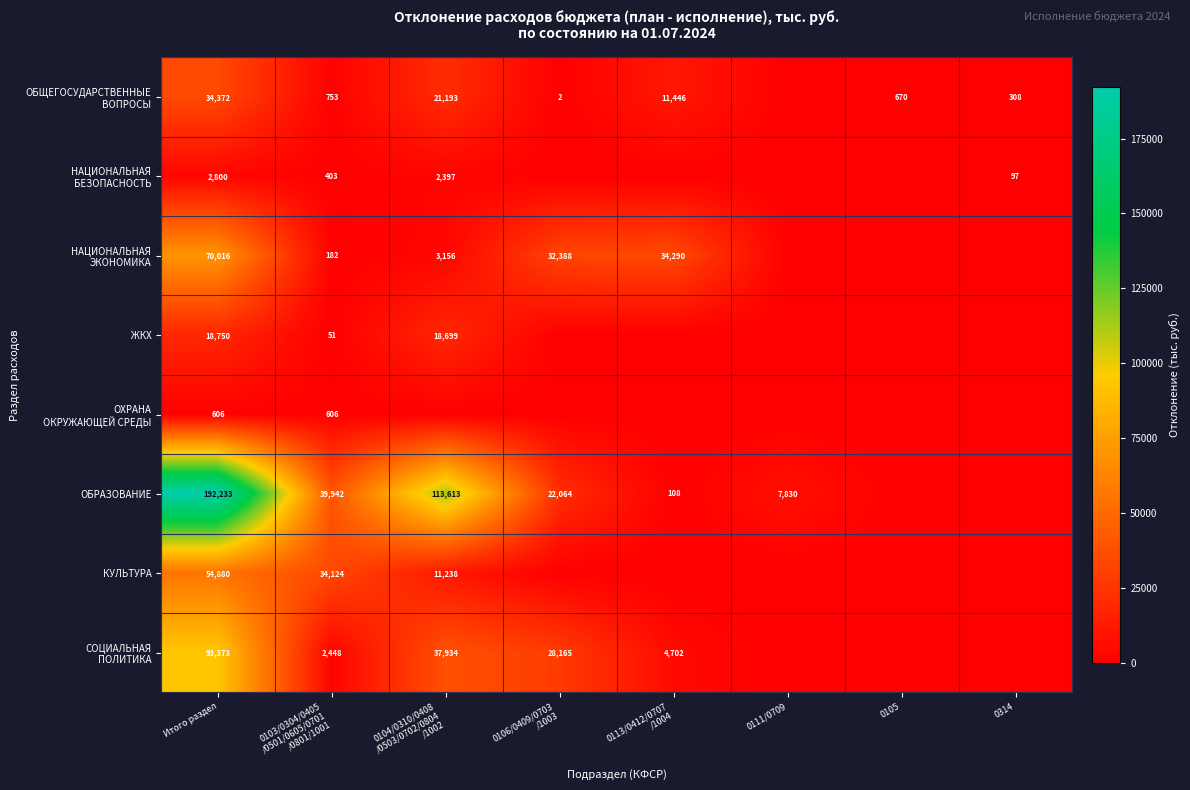

What is the spread (max minus min) of values at Итого раздел?

191627